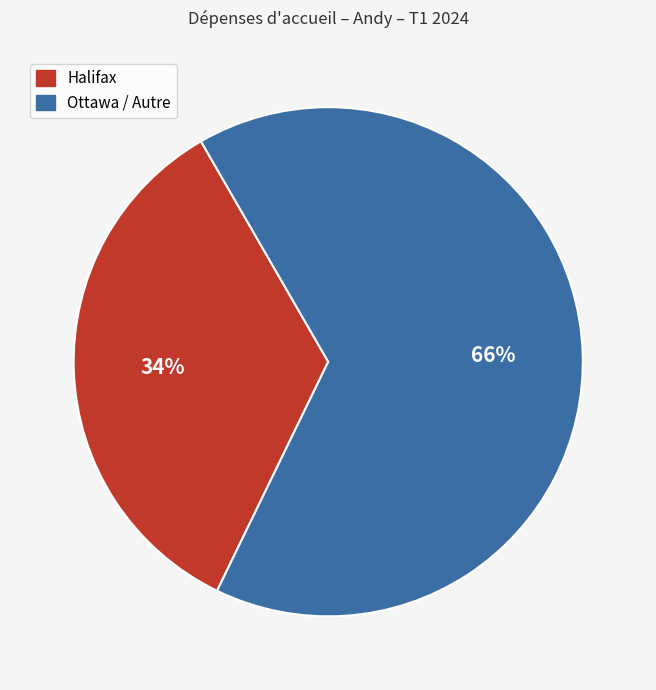

To the nearest percent, what is the average slice percentage?

50%